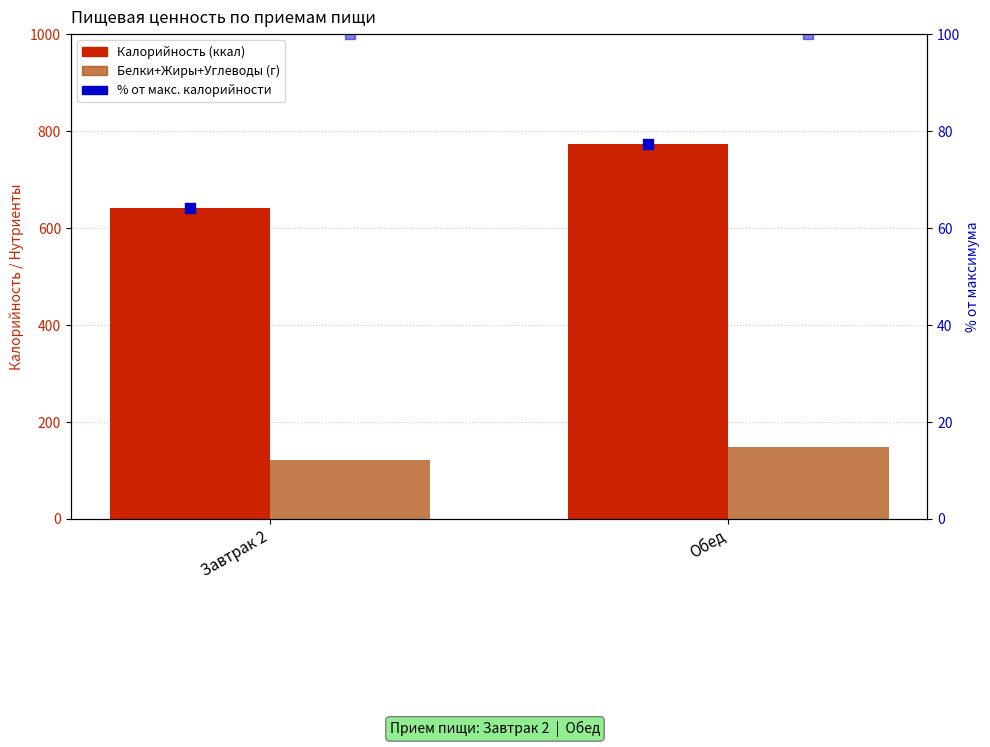

At how many categories does at least one series exceed 591?

2